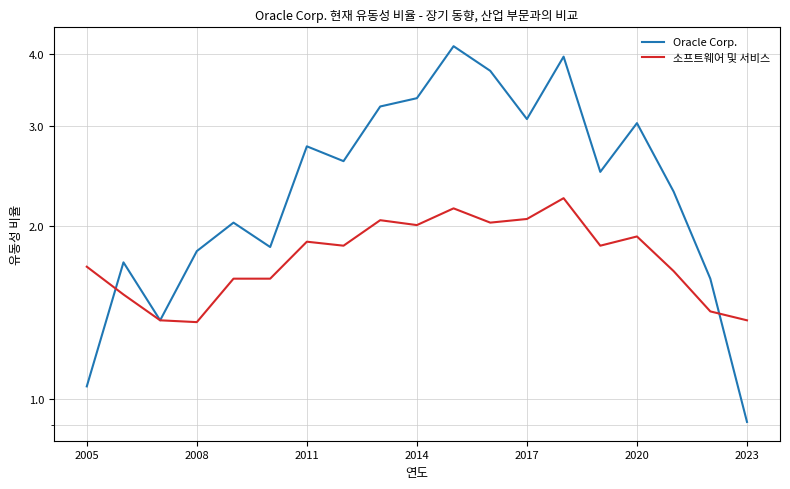

Which series has the largest total across all categories?

Oracle Corp.